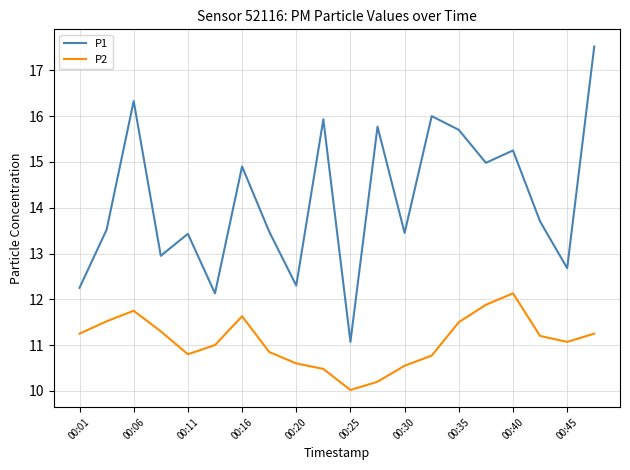

List the series in order of their peak value, highest first.

P1, P2